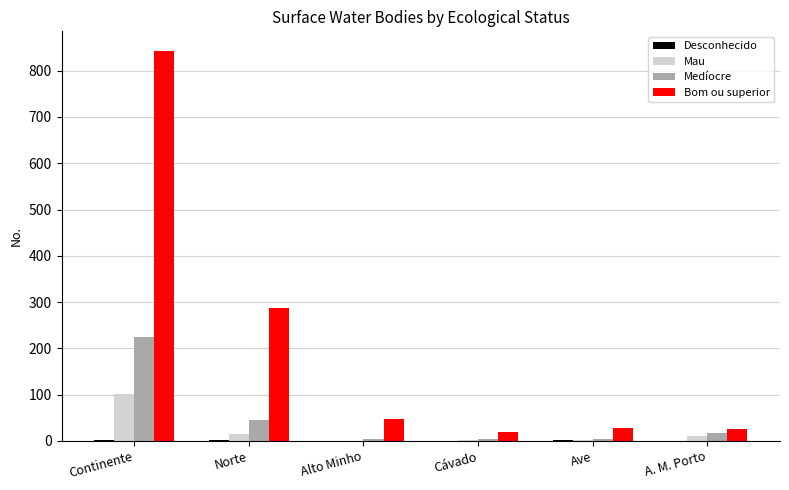

What is the greatest value displayed?

843